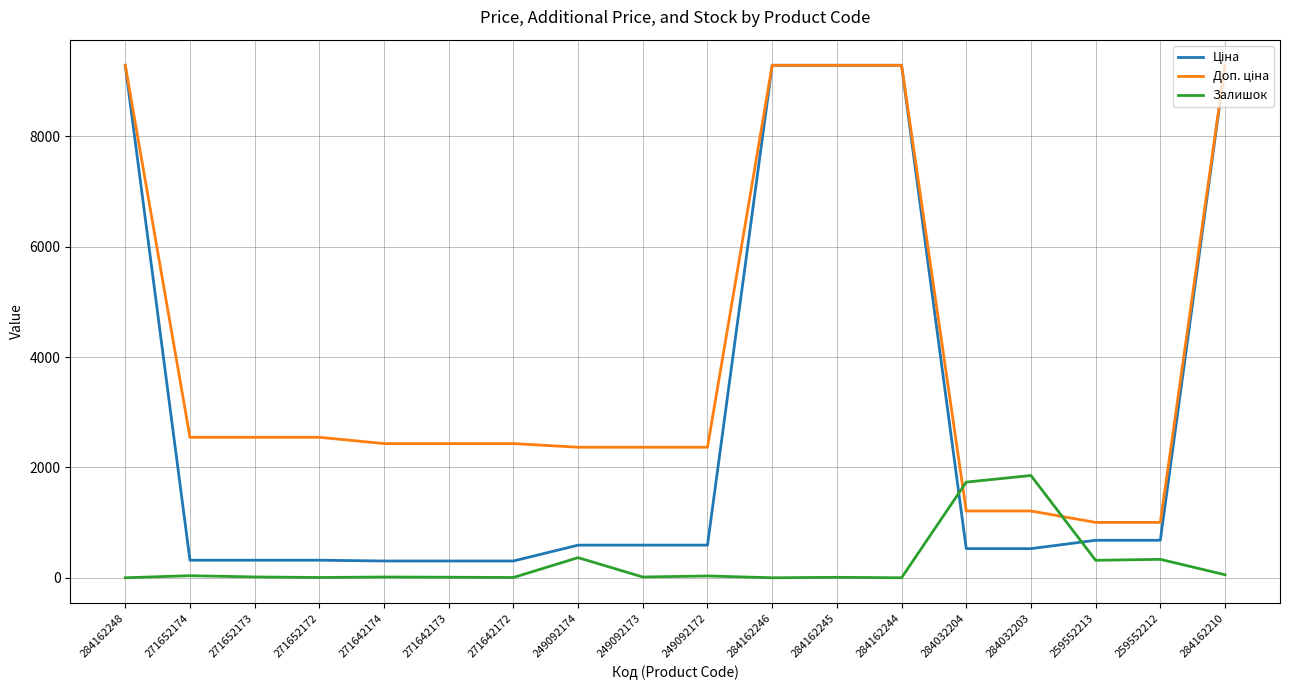

What is the greatest value displayed?

9290.5